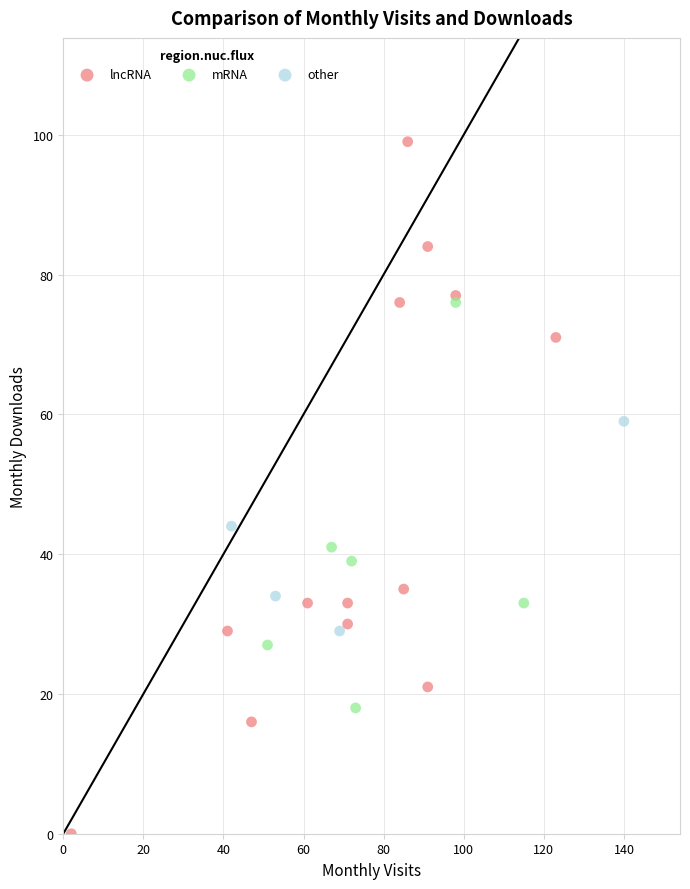

Which series has the largest Y range (max minus min)?

lncRNA